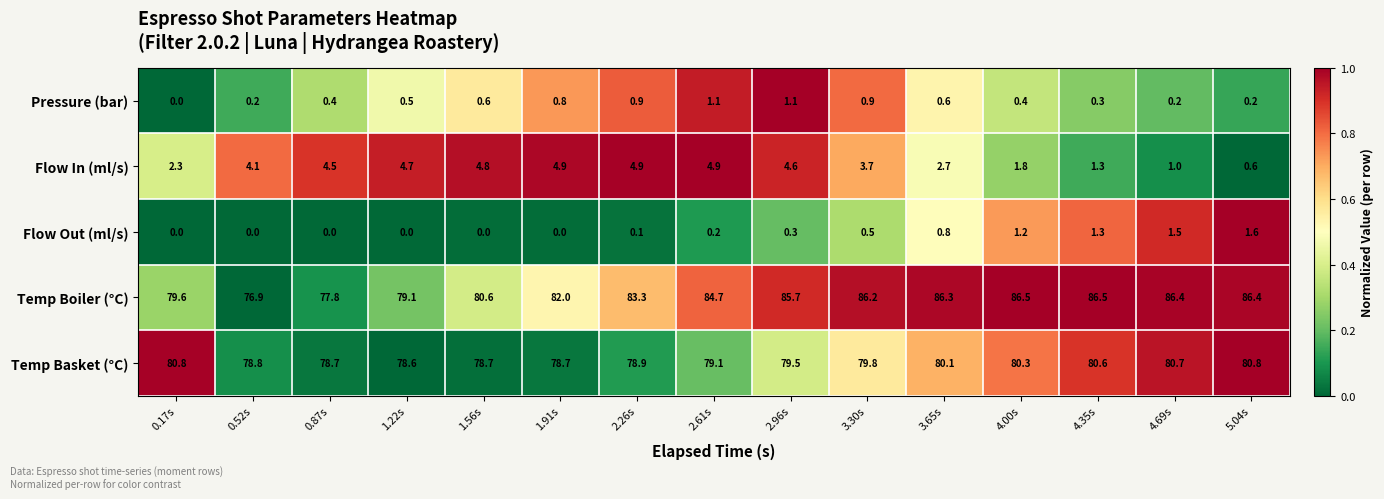

Rank the series at 1.56s from lowest to highest value.

Flow Out (ml/s), Pressure (bar), Flow In (ml/s), Temp Basket (°C), Temp Boiler (°C)